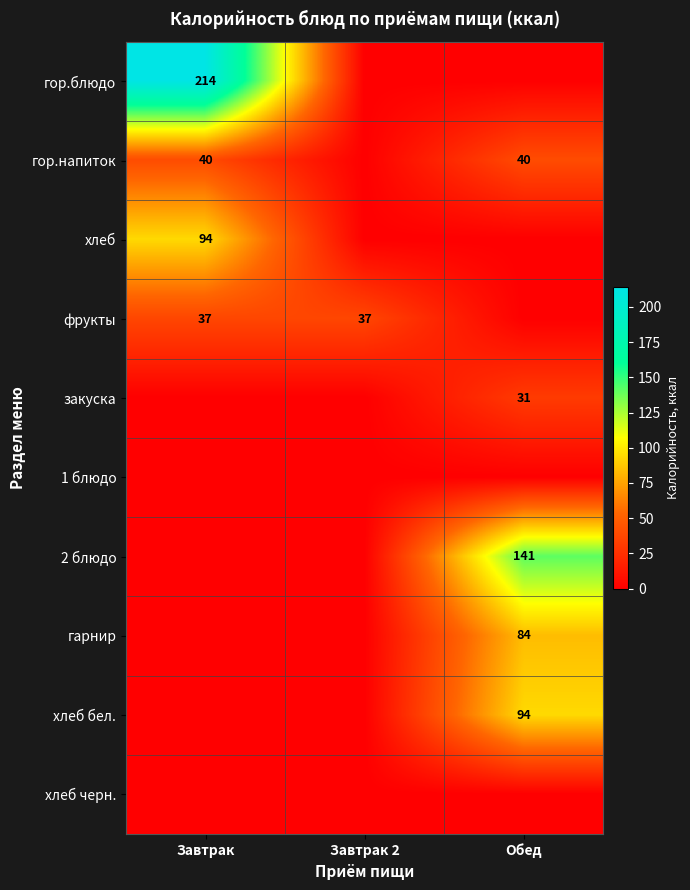

At how many categories does at least one series exceed 31?

3